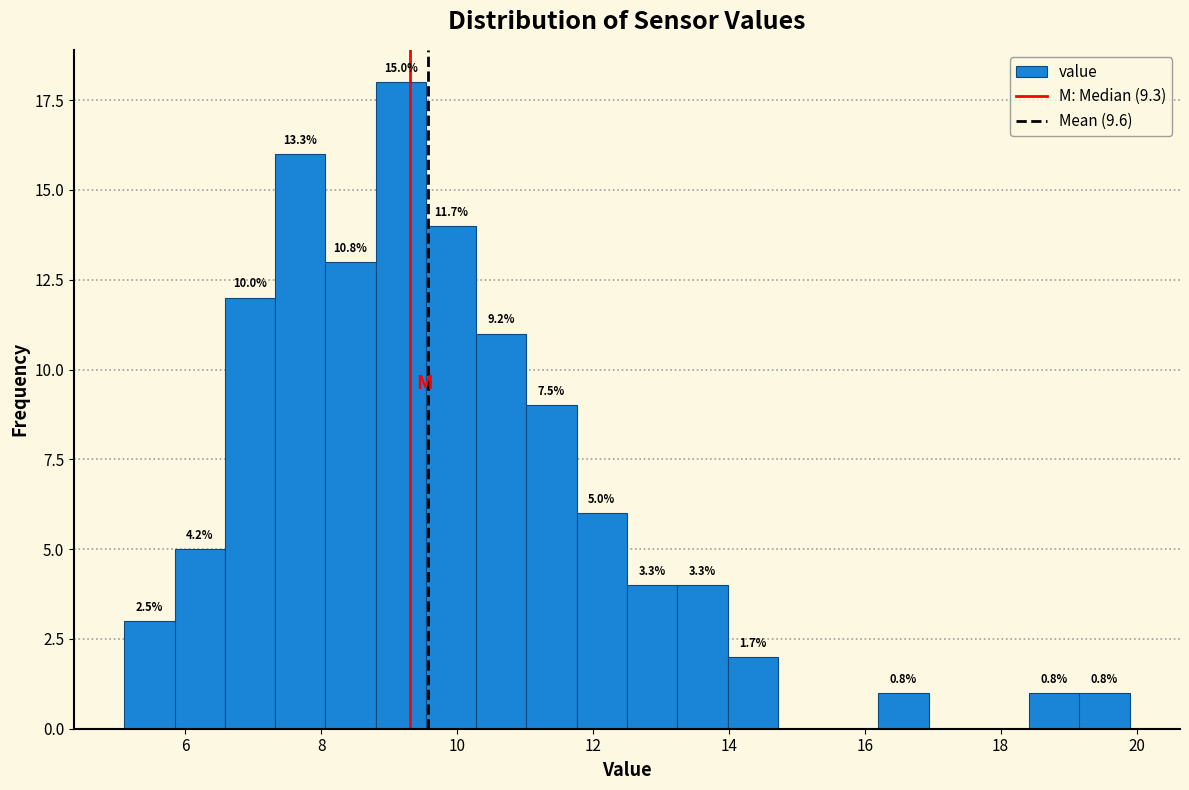

Around what value on the x-axis is the tallest bar? Give the approximate position of its centre, as read against the axis.

9.2